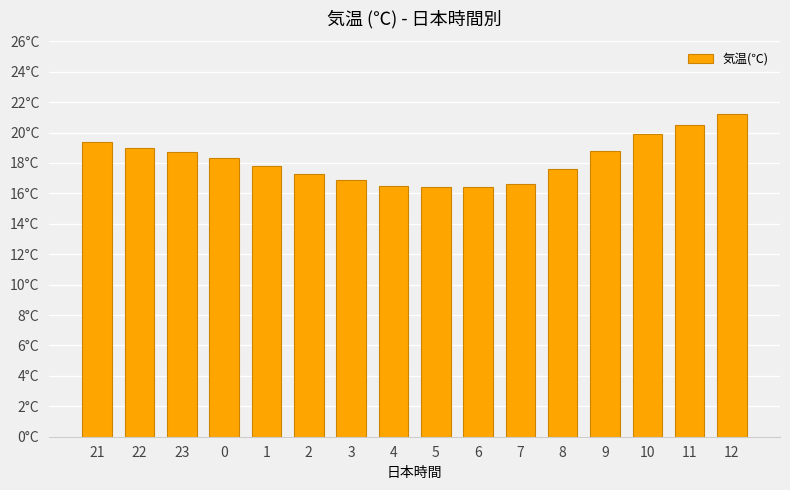

At which category does the chart reach its peak across all series?

12